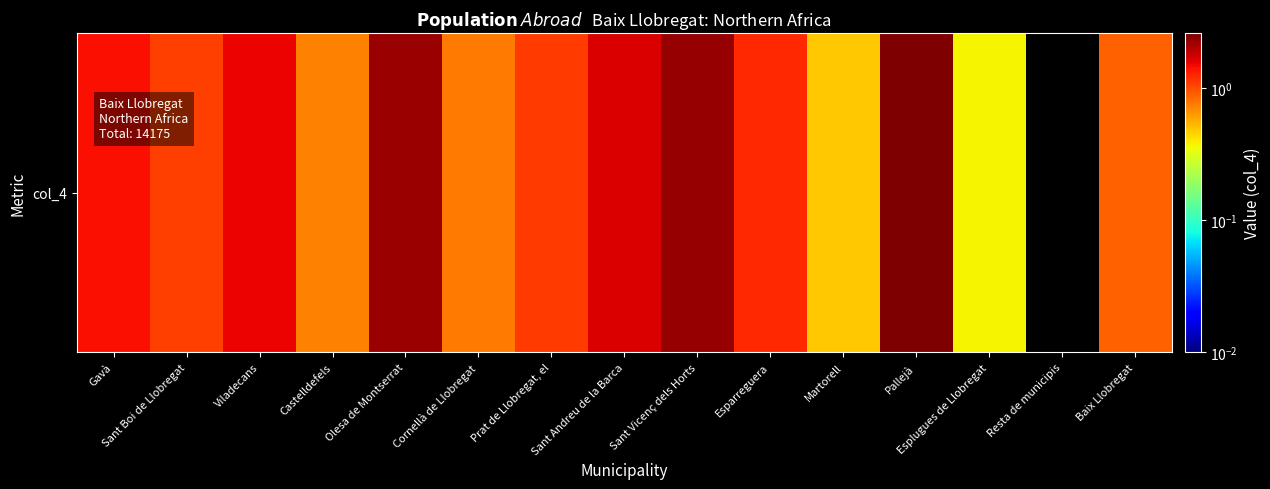

Where is the data nearest to the value 1?

Sant Boi de Llobregat